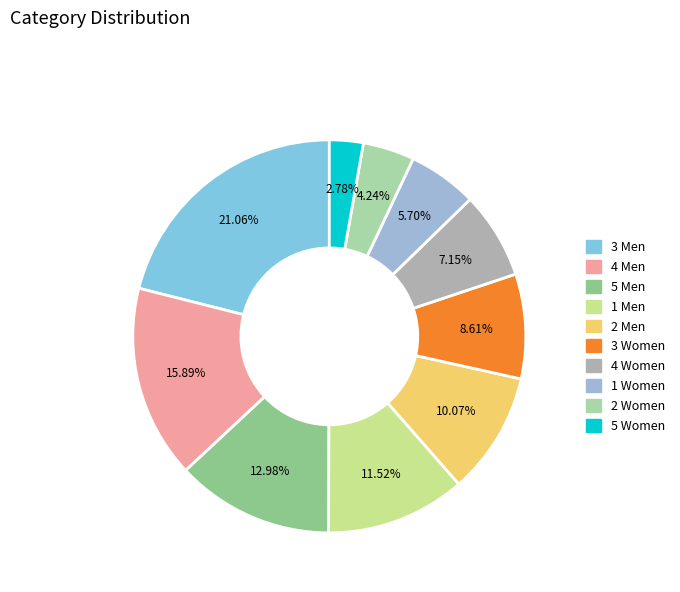

How many segments does this pie chart have?

10